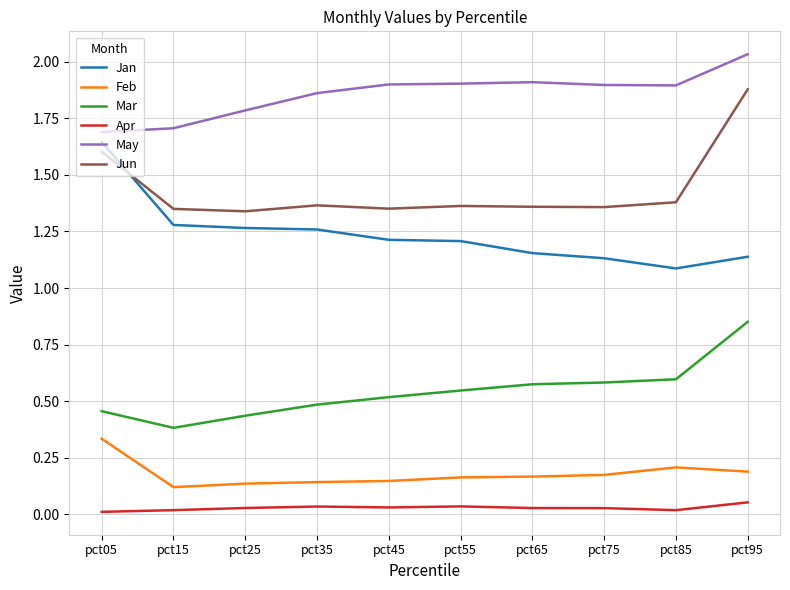

Which category has the highest value in the Mar series?

pct95